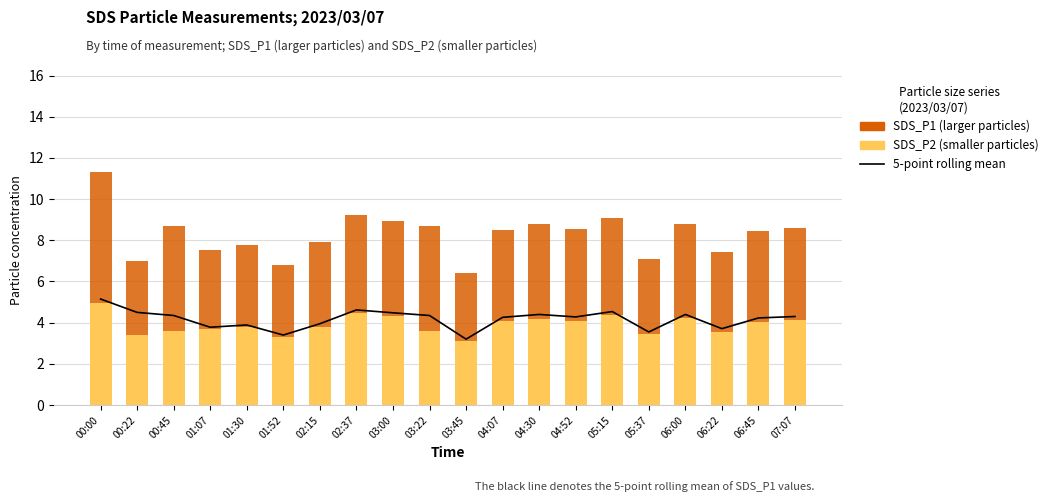

The 5-point rolling mean series shows 6.0 at 00:45. True or false?

False